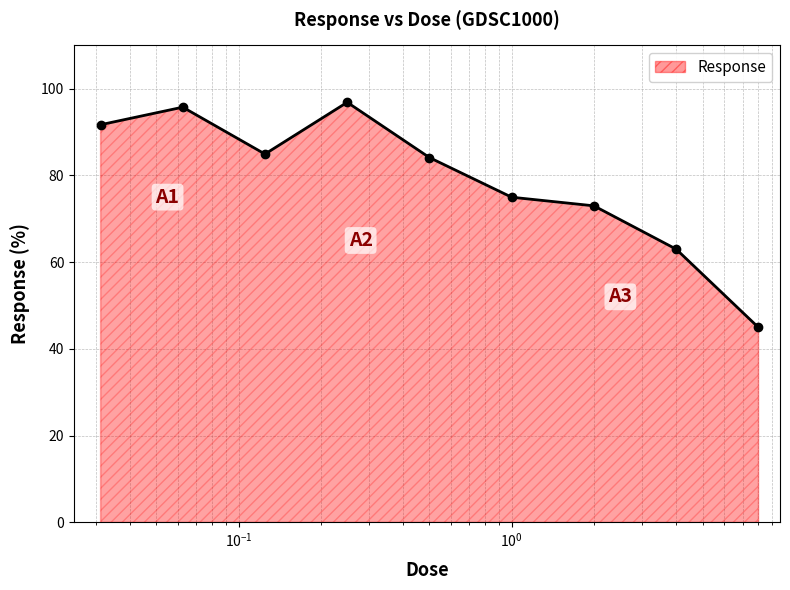

What is the greatest value displayed?

96.9